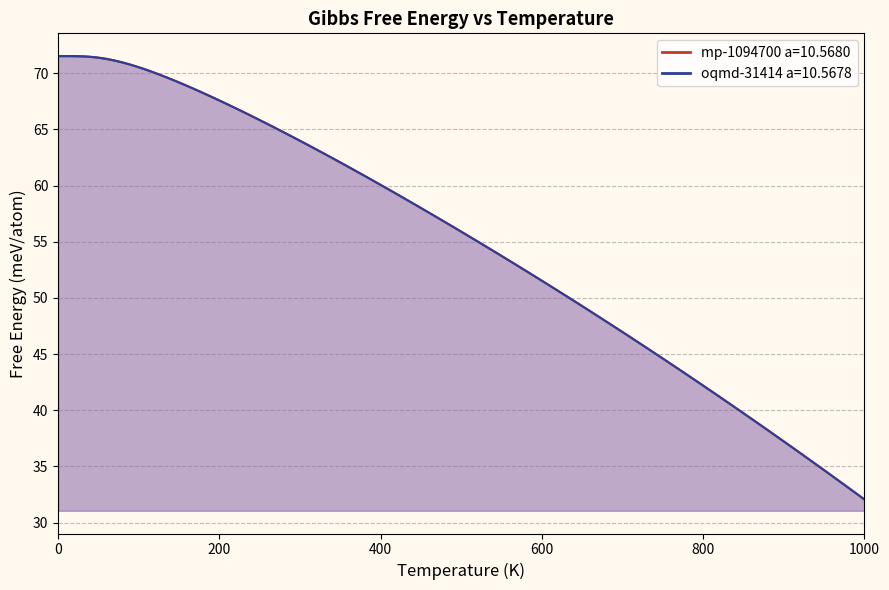

How many values in the mp-1094700 a=10.5680 series exceed 55?

11